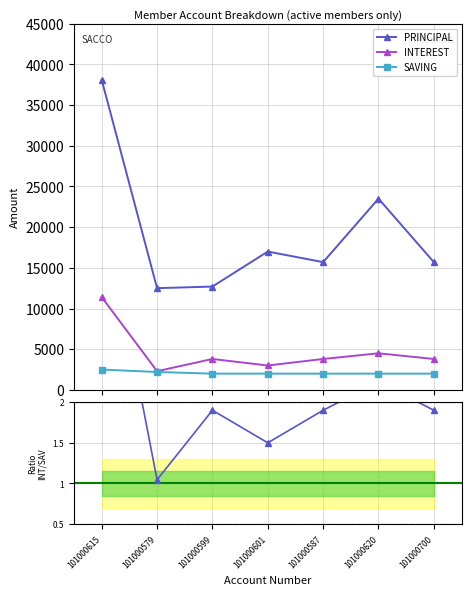

Which series changed the most between 101000615 and 101000599?

PRINCIPAL